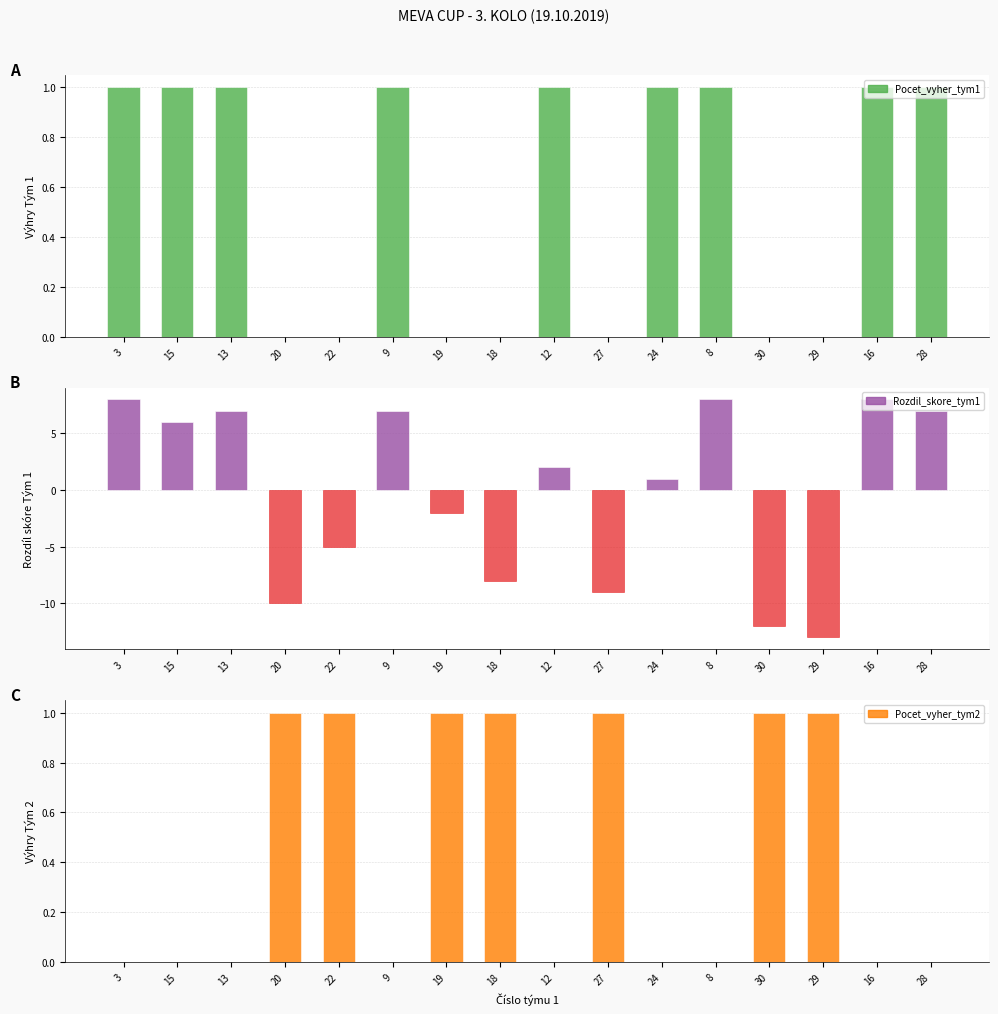

What is the difference between the maximum and second lowest values in the Rozdil_skore_tym1 series?

20